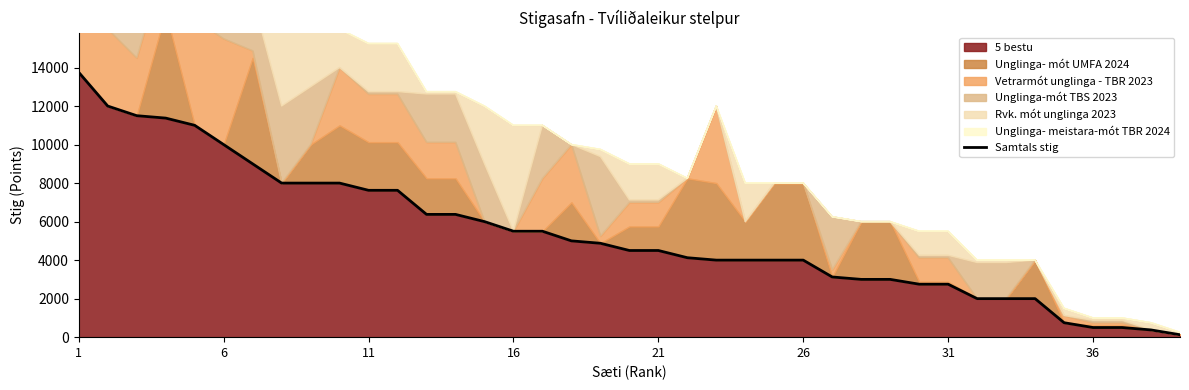

Between 38 and 26, which is larger?

26